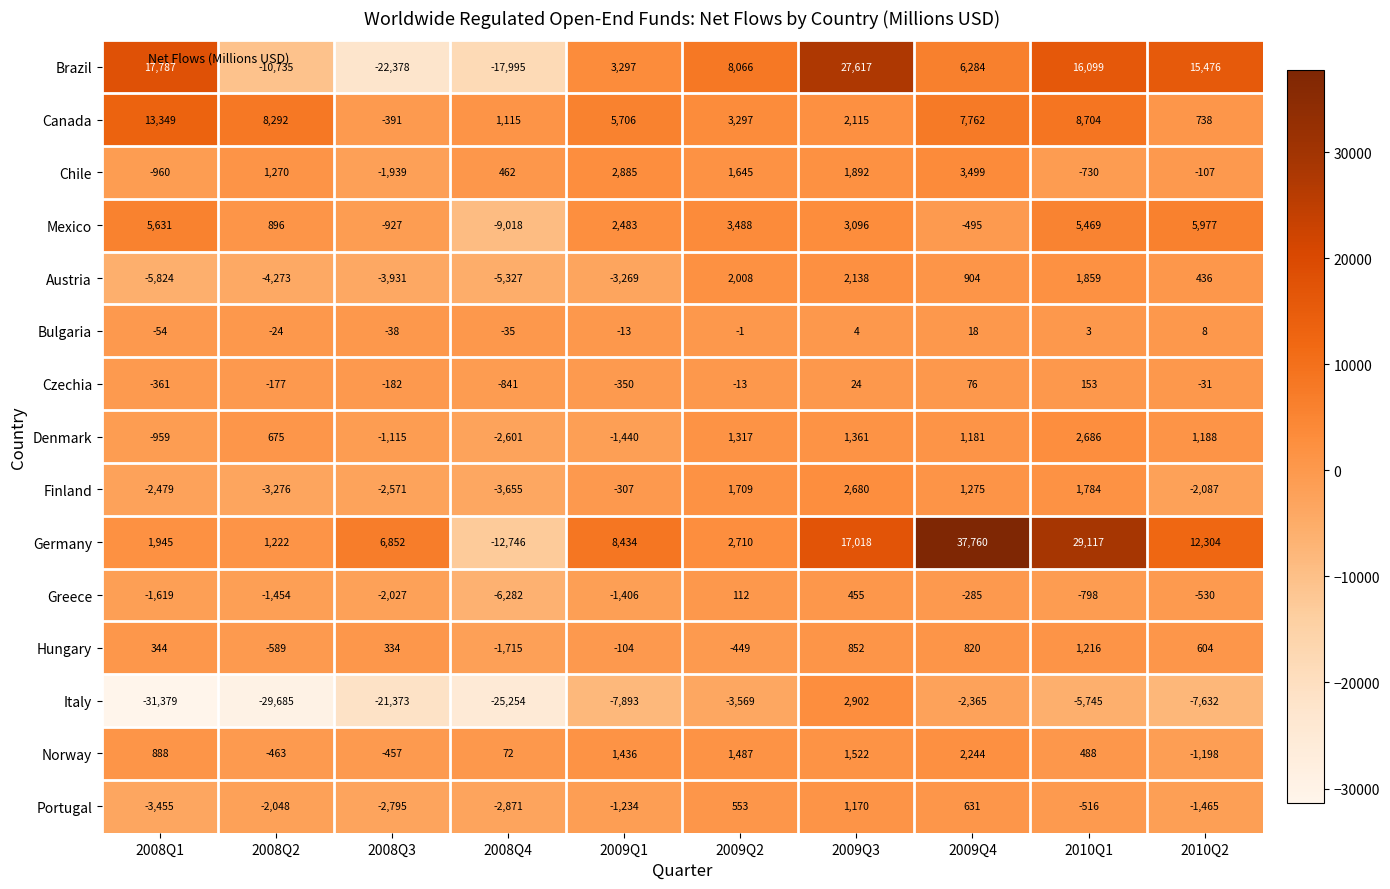

What is the smallest value displayed?

-31379